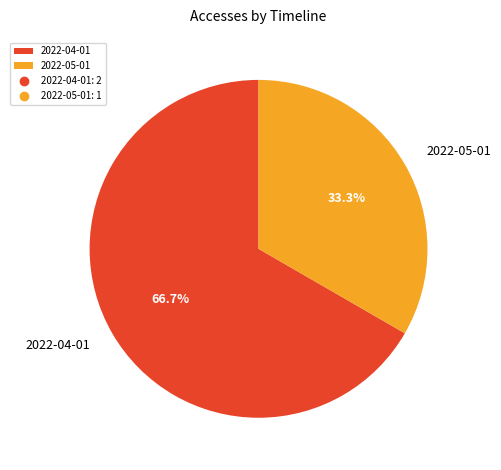

Is the sum of 2022-04-01 and 2022-05-01 greater than half?

Yes